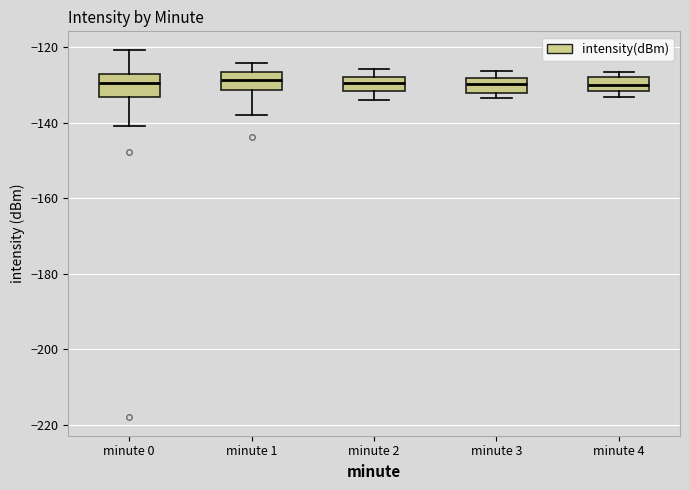

Where is the lower edge of the box for minute 1 on the y-axis? The values are not printed on the chart, so give them approximately, as read against the axis.

-132